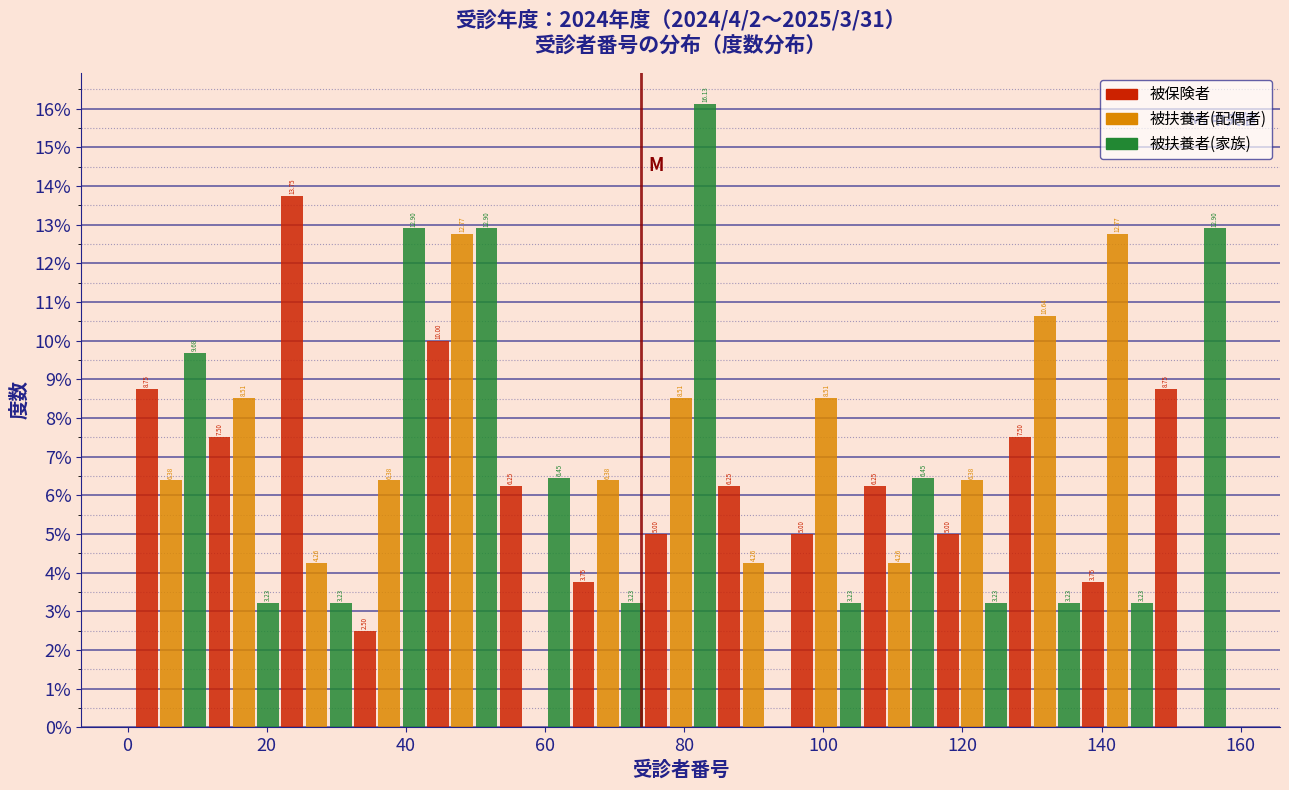

In the 被扶養者(家族) series, which range on the x-axis has the tallest bar?

74 to 84